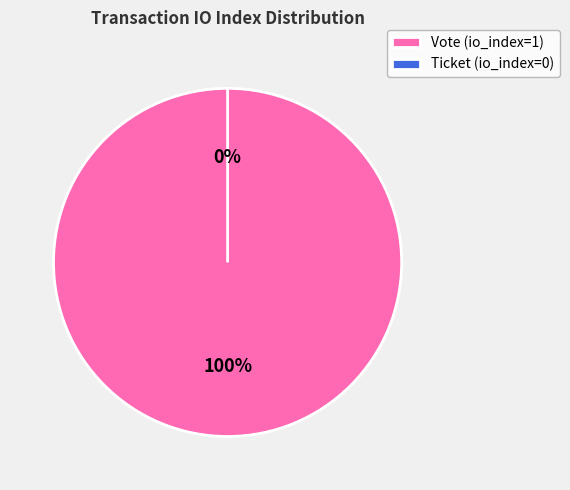

How many segments does this pie chart have?

2